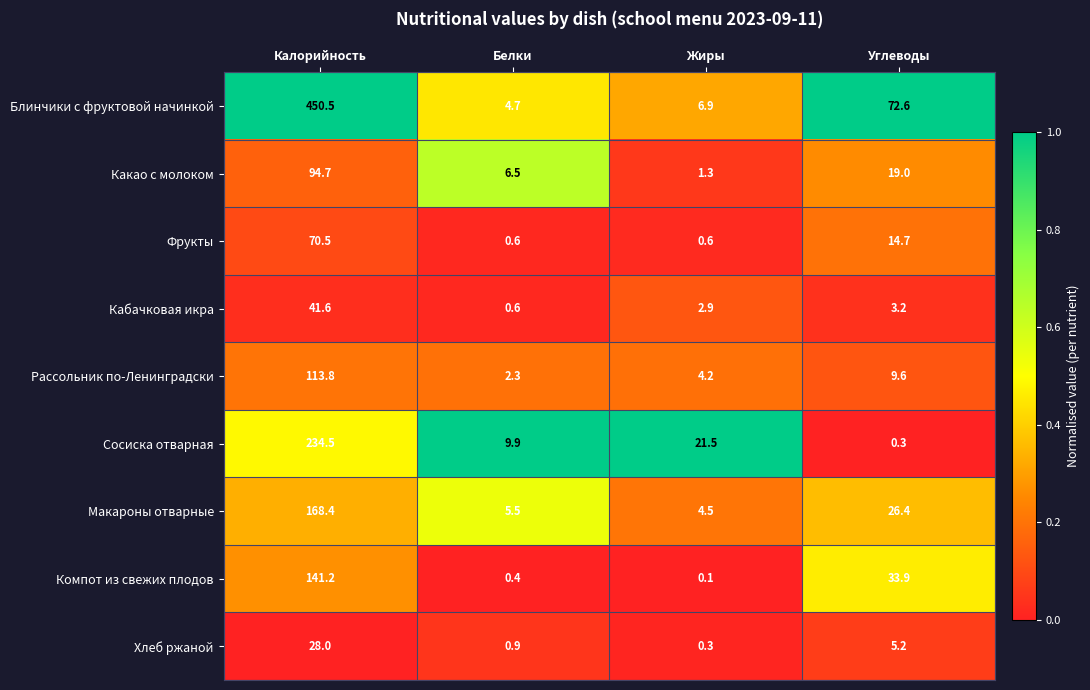

At how many categories does at least one series exceed 0?

4